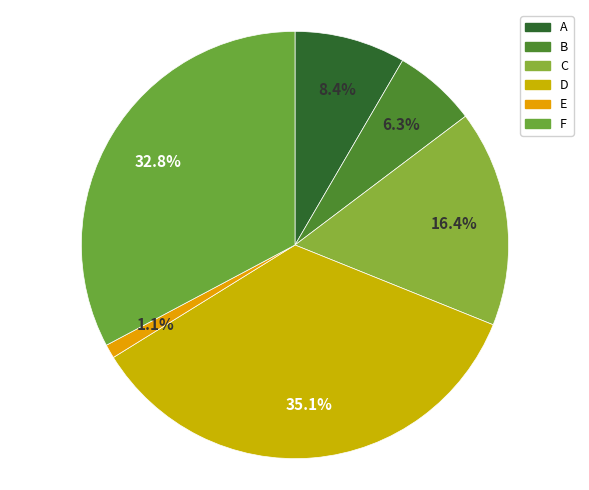

Which slice is the largest?

D